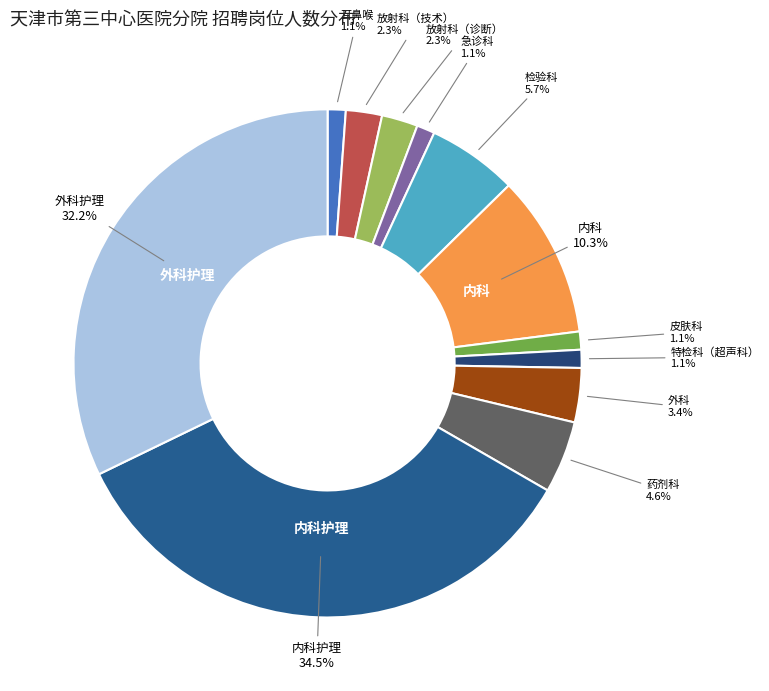

How many segments does this pie chart have?

12